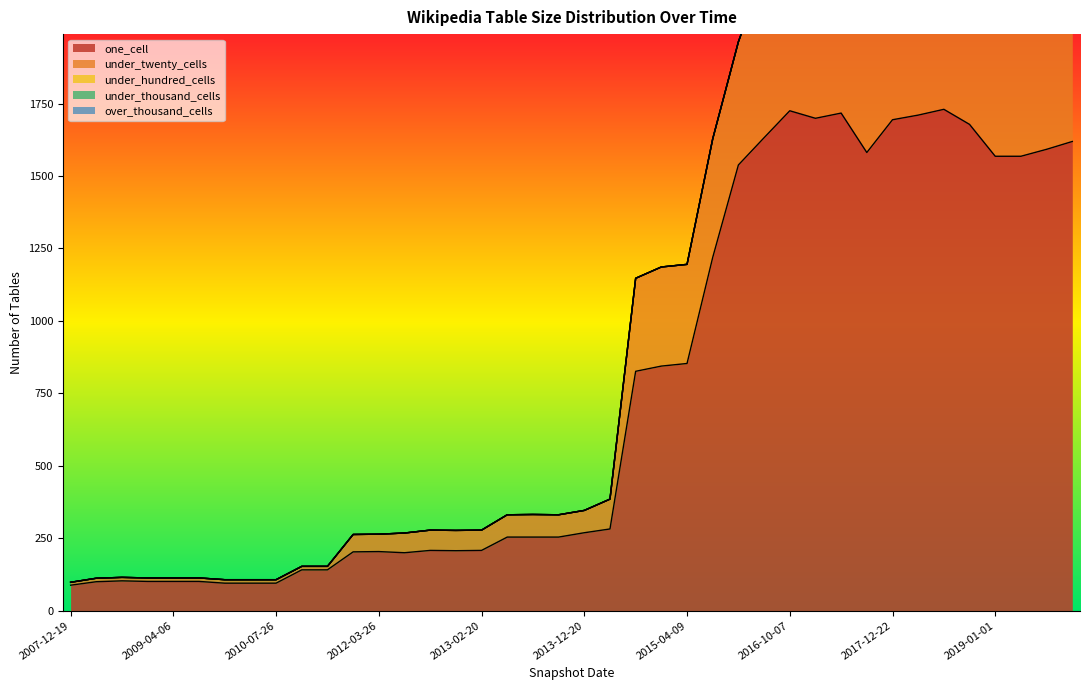

At how many categories does at least one series exceed 1600?

9